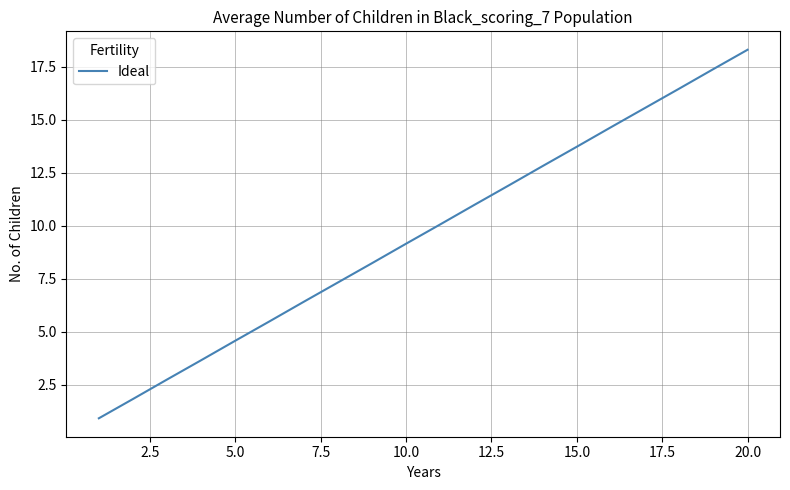

What is the difference between the maximum and minimum values?

17.4